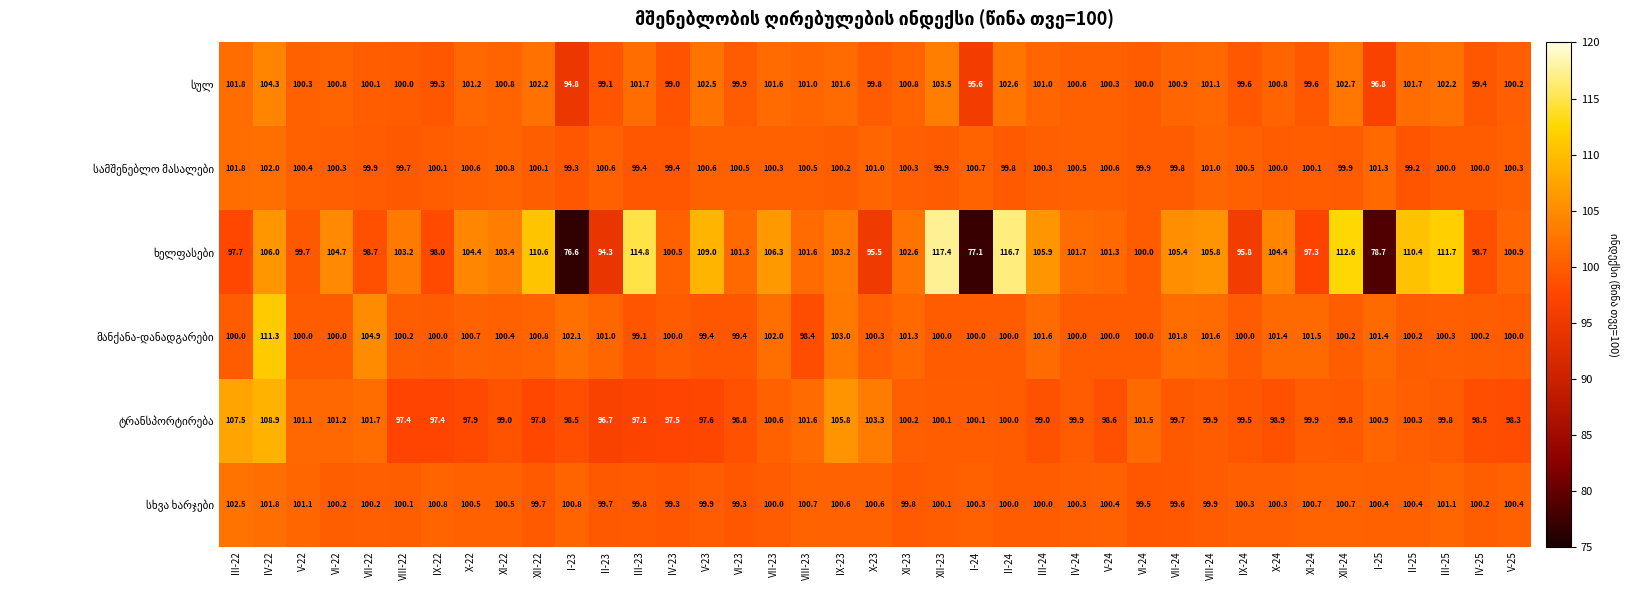

Count the number of data series in this chart.

6